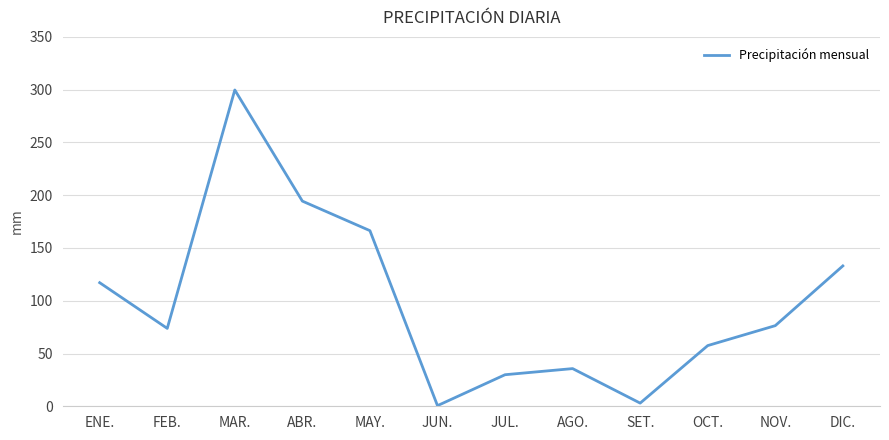

Does the chart display data point markers on the line(s)?

No